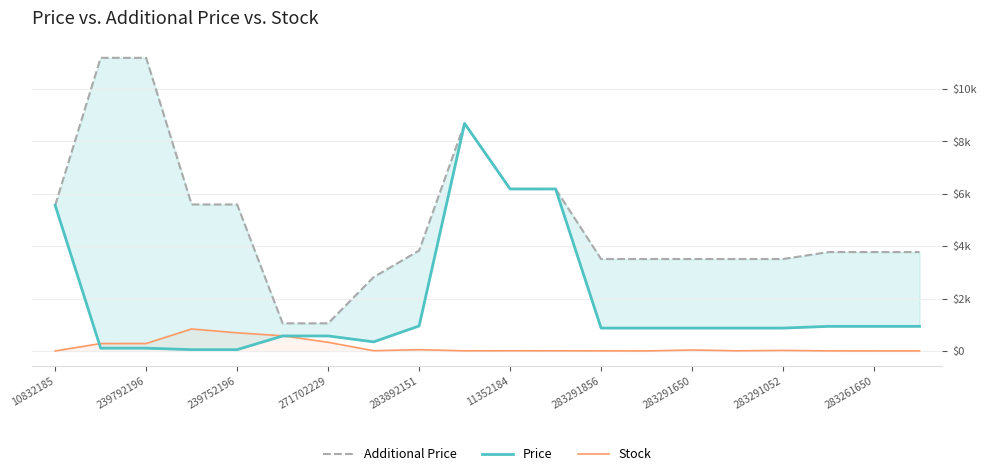

Which has a higher value, 283892151 or 271702229?

283892151